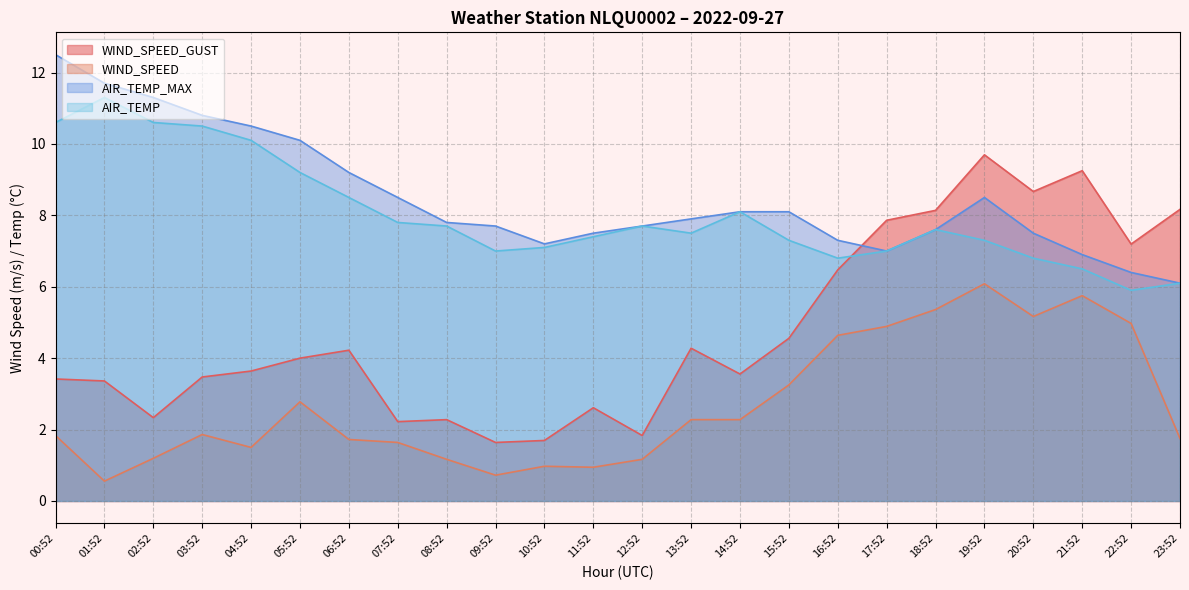

Is the value of AIR_TEMP_MAX at 09:52 greater than the value of WIND_SPEED_GUST at 12:52?

Yes